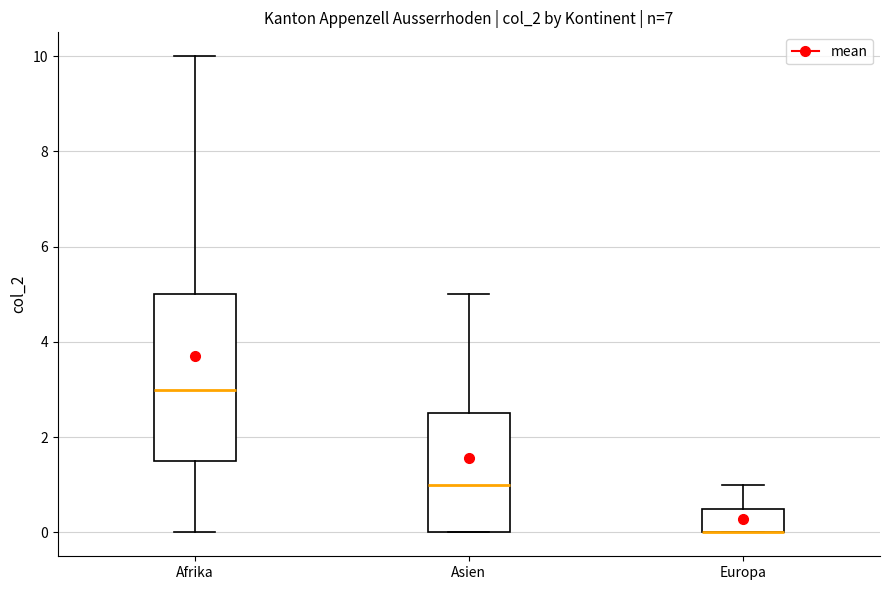

Reading left to right, transcribe this box plot: for each box, give where its median line is, the range the box spans, and where its two whiskers end, as read against the y-axis. The values are not printed on the chart, so give them approximately, as read against the axis.

Afrika: median 3.0, box 1.6 to 5.0, whiskers 0.0 to 10.0
Asien: median 1.0, box 0.0 to 2.6, whiskers 0.0 to 5.0
Europa: median 0.0 (drawn on the box's lower edge), box 0.0 to 0.6, whiskers 0.0 to 1.0